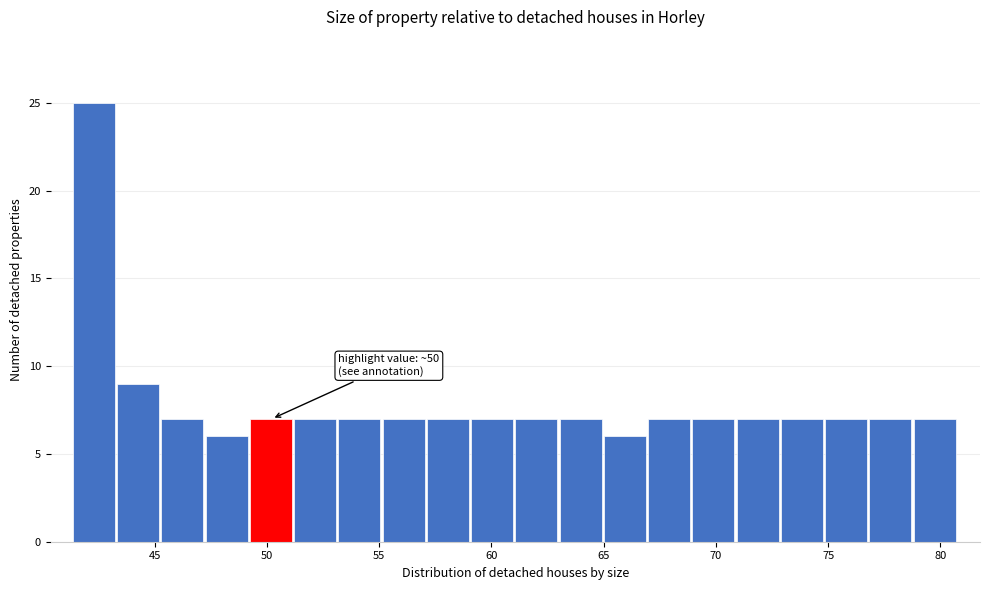

Read against the x-axis, roughly where is the centre of the tallest bar?

42.5